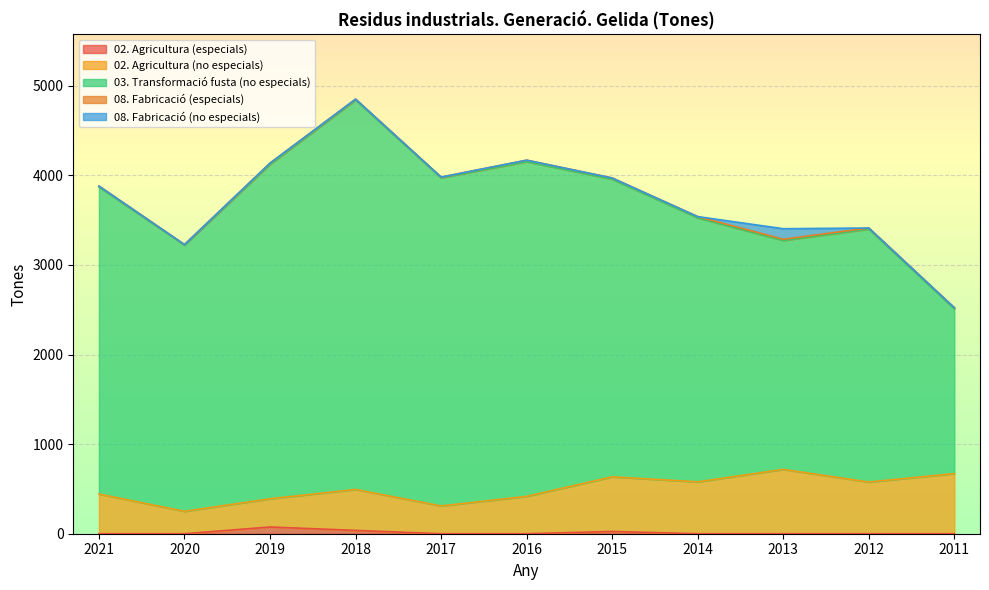

What is the highest value of the 02. Agricultura (no especials) series?

718